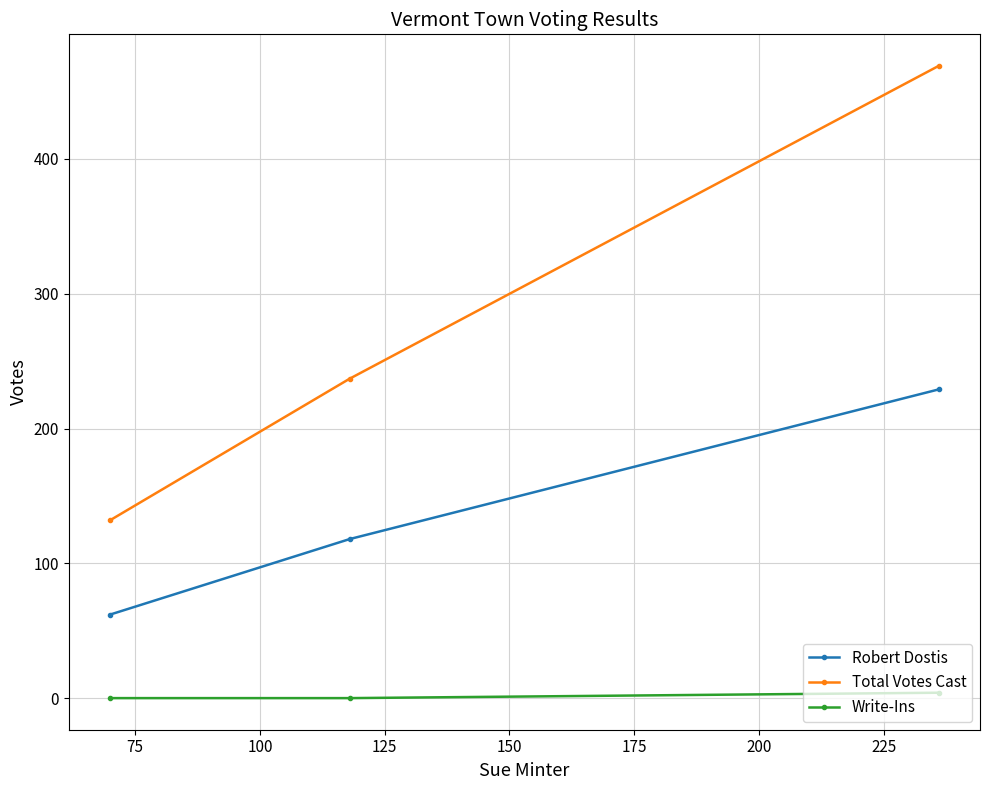

What is the lowest value of the Total Votes Cast series?

132